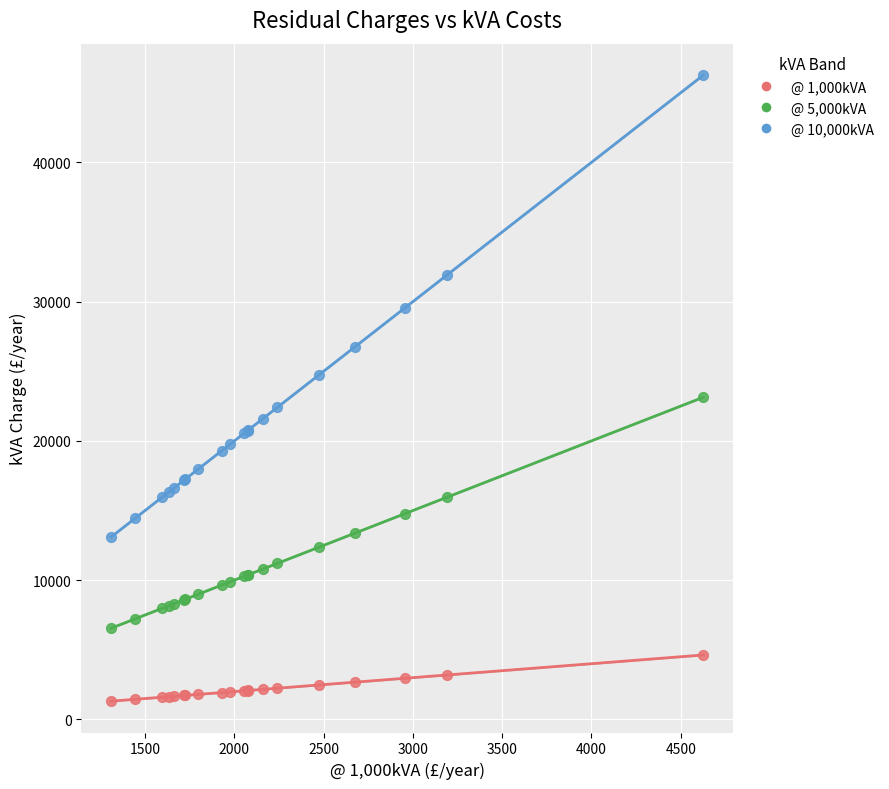

What is the X range (max minus min) for the scatter plot?

3318.7